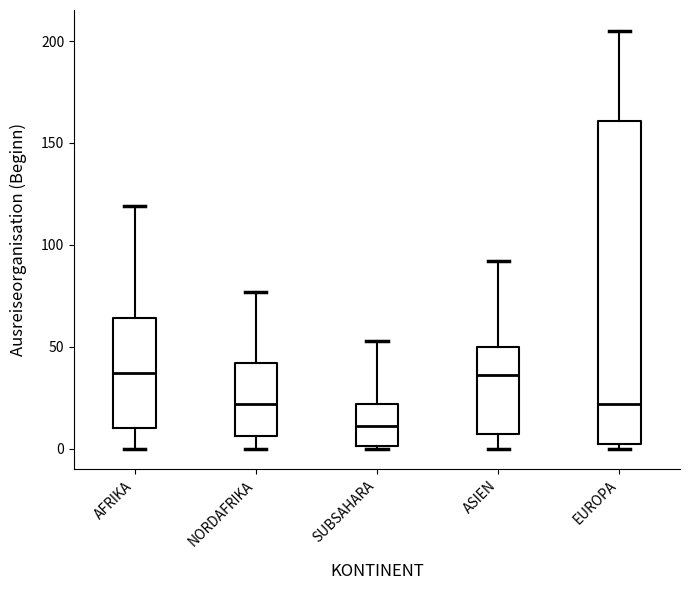

Reading left to right, transcribe this box plot: for each box, give where its median line is, the range the box spans, and where its two whiskers end, as read against the y-axis. The values are not printed on the chart, so give them approximately, as read against the axis.

AFRIKA: median 35, box 10 to 65, whiskers 0 to 120
NORDAFRIKA: median 20, box 5 to 40, whiskers 0 to 75
SUBSAHARA: median 10, box 0 to 20, whiskers 0 to 55
ASIEN: median 35, box 5 to 50, whiskers 0 to 90
EUROPA: median 20, box 0 to 160, whiskers 0 (just below the box's lower edge) to 205